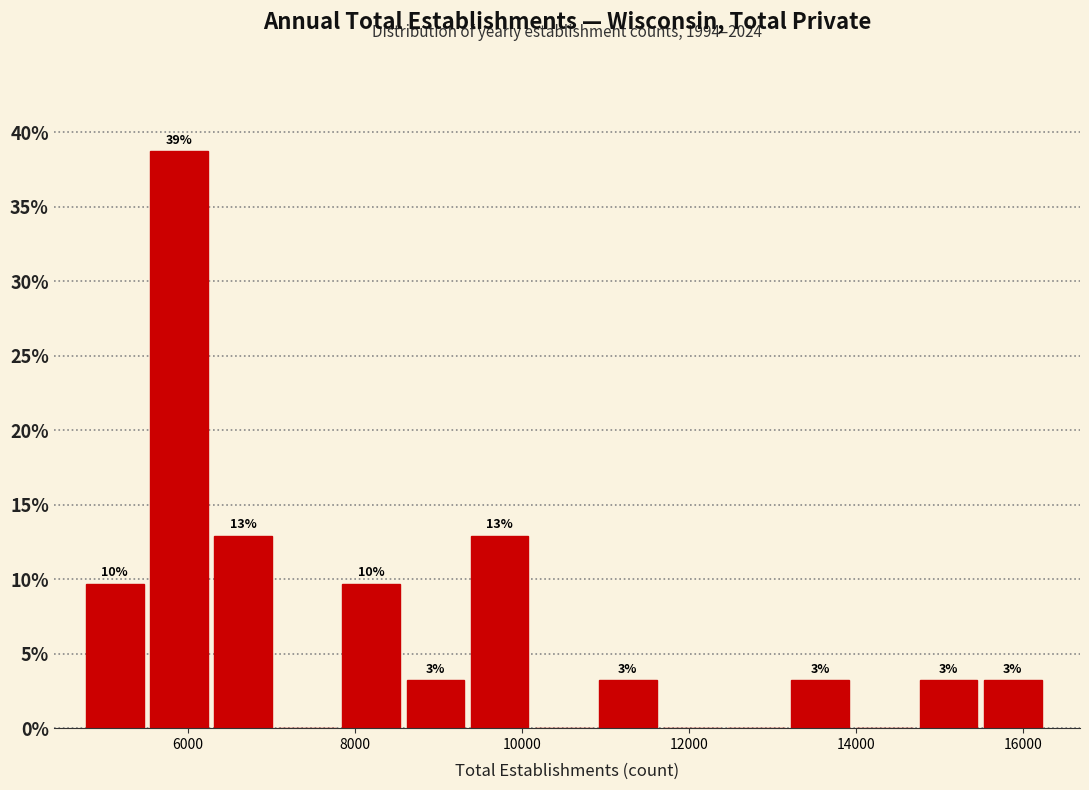

Read against the x-axis, roughly where is the centre of the tallest bar?

5800